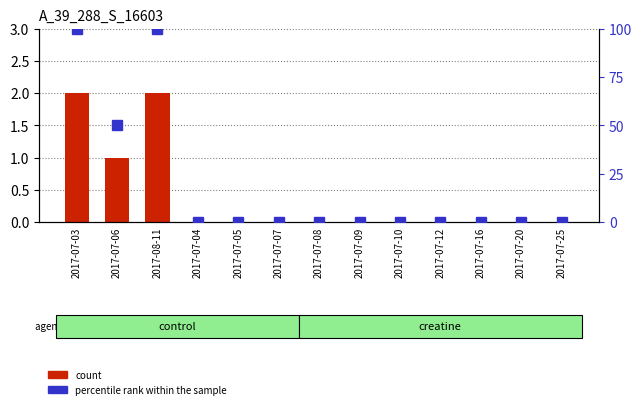

At which category is the sum across all series the highest?

2017-07-03